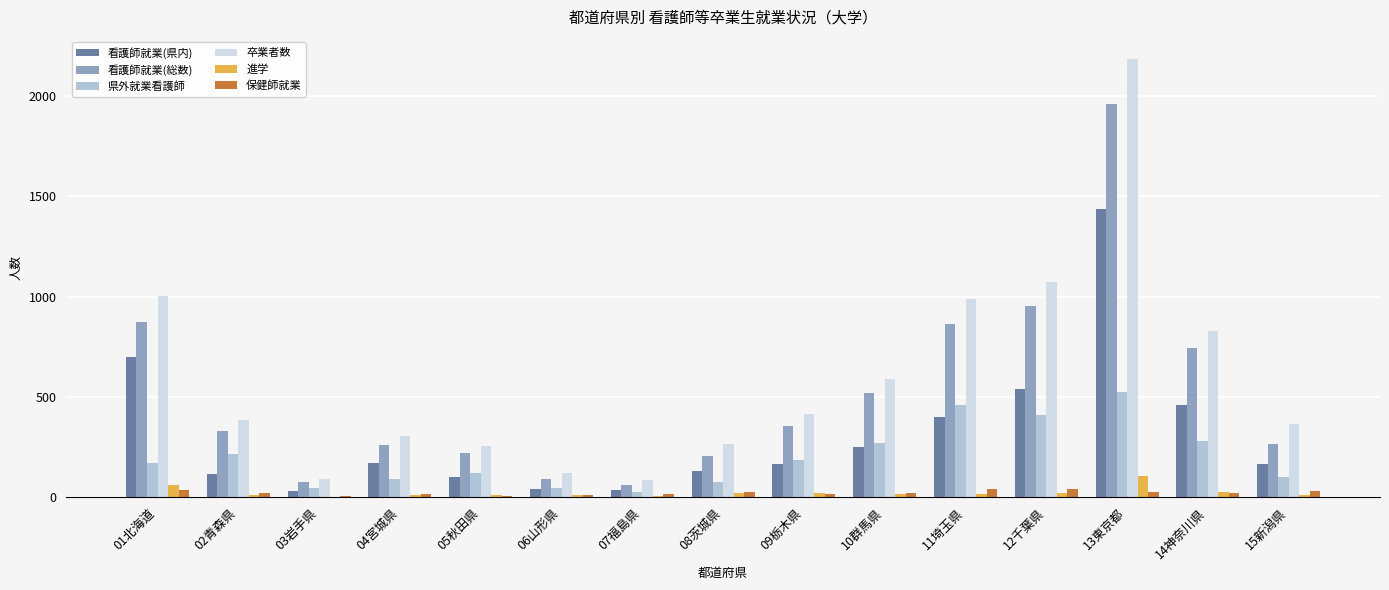

What is the sum of all 県外就業看護師 values?

3027